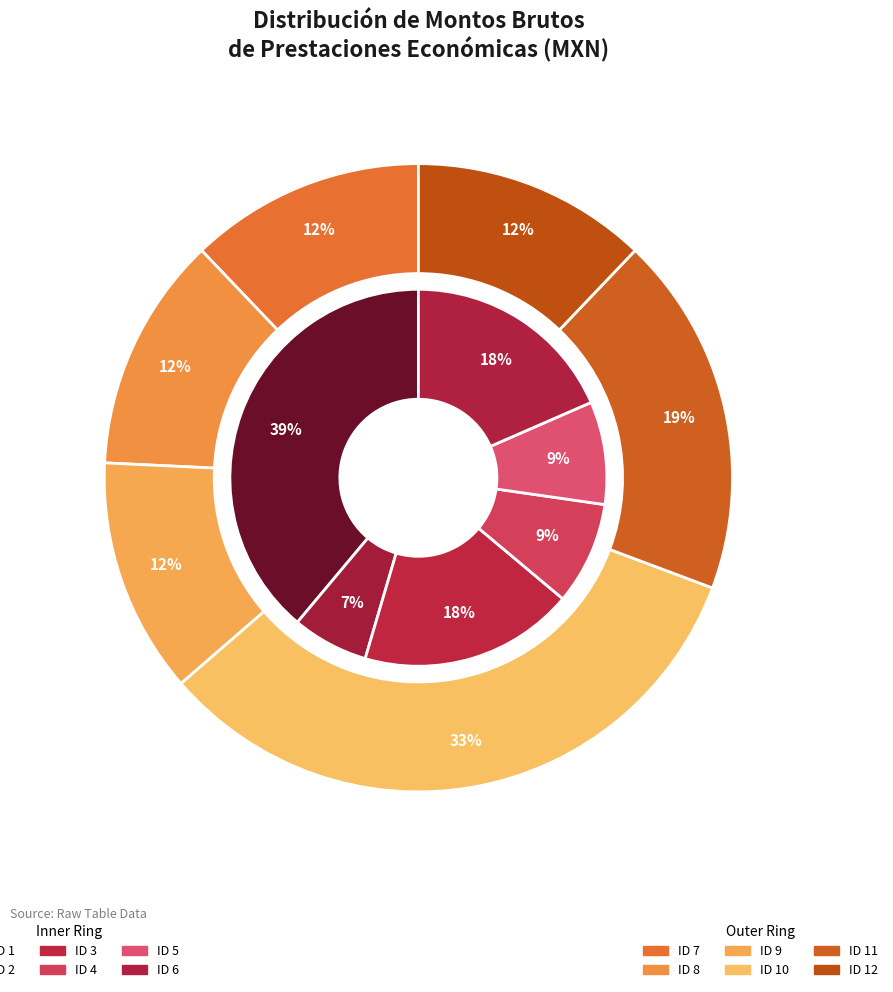

Between ID 7 and ID 1, which is larger?

ID 1